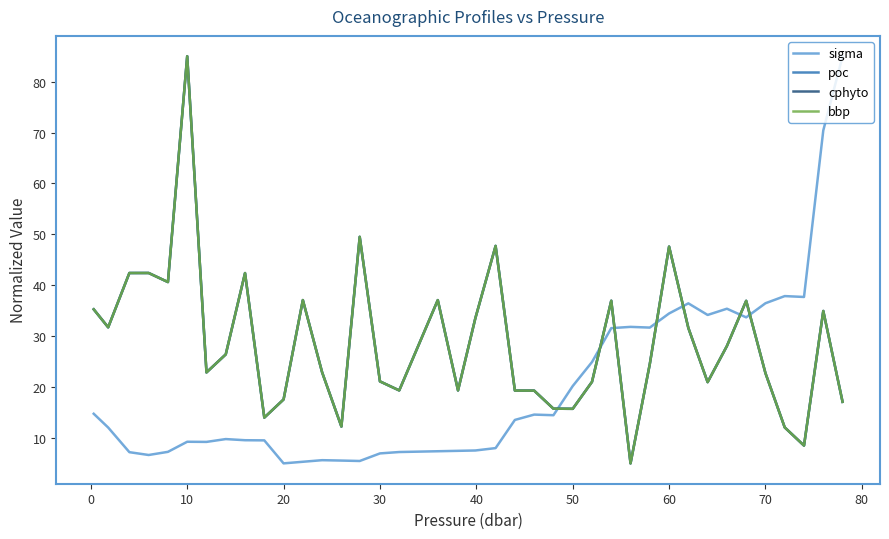

True or false: cphyto has more than 0 interior local peaks.

True